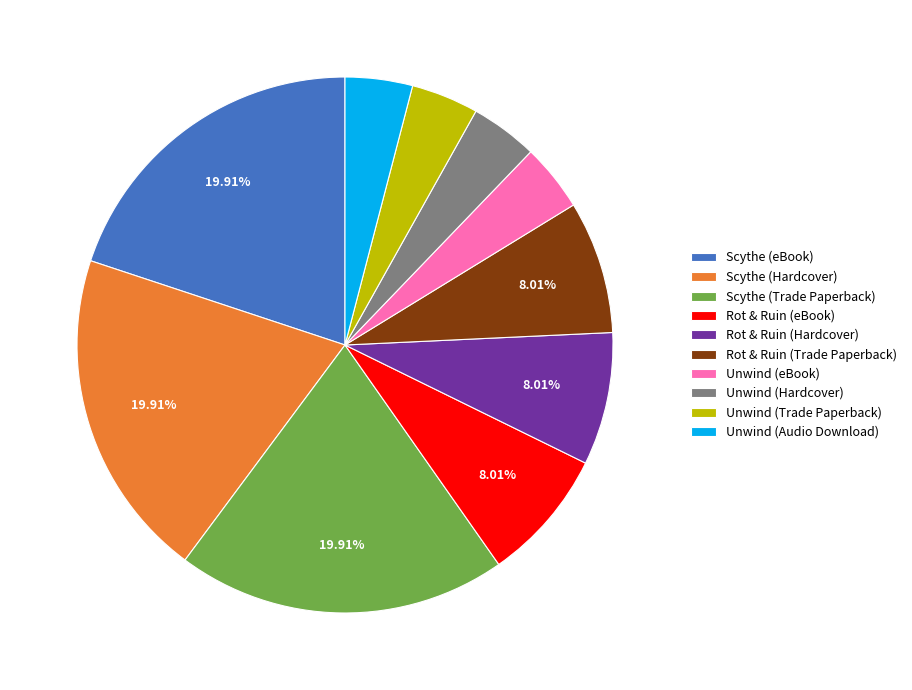

Does any single category account for the majority?

No